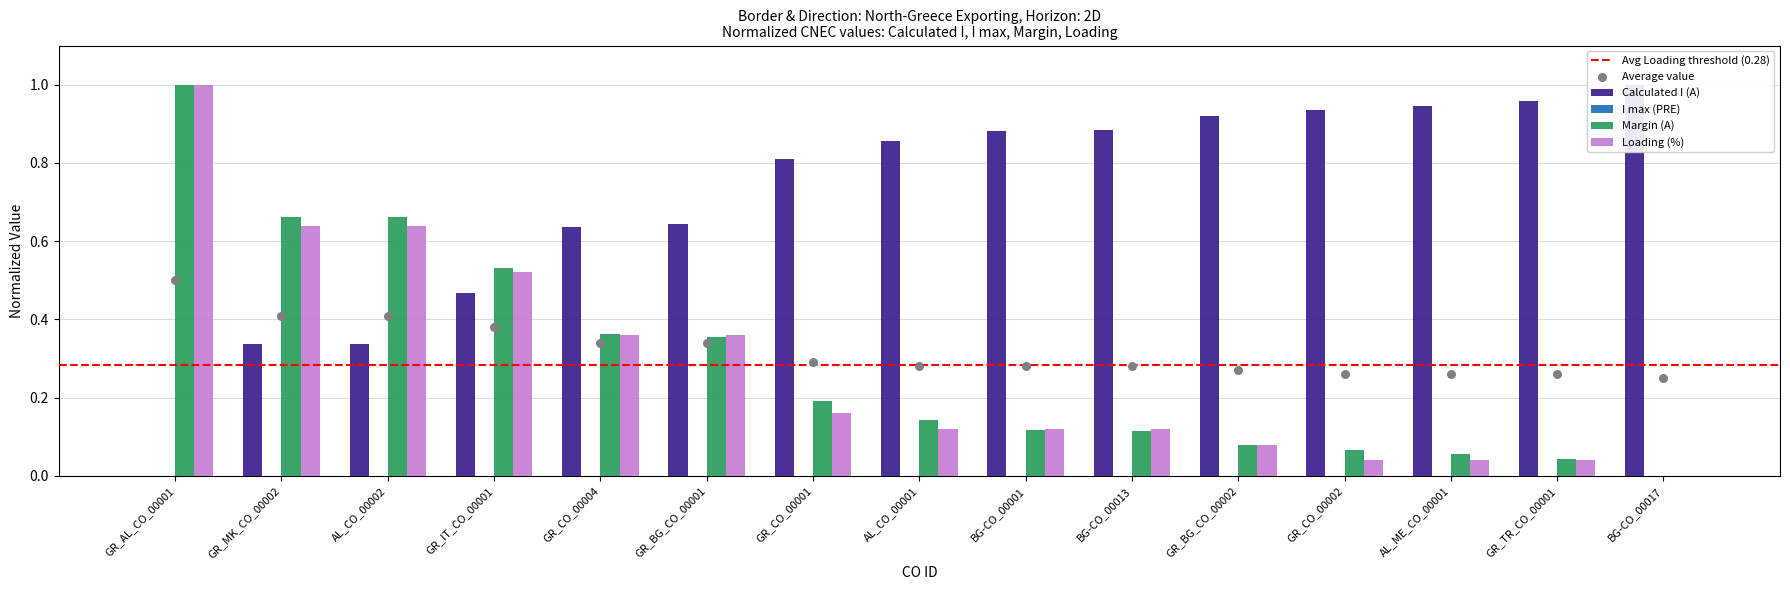

What is the total value across all series at BG-CO_00001?

1.1